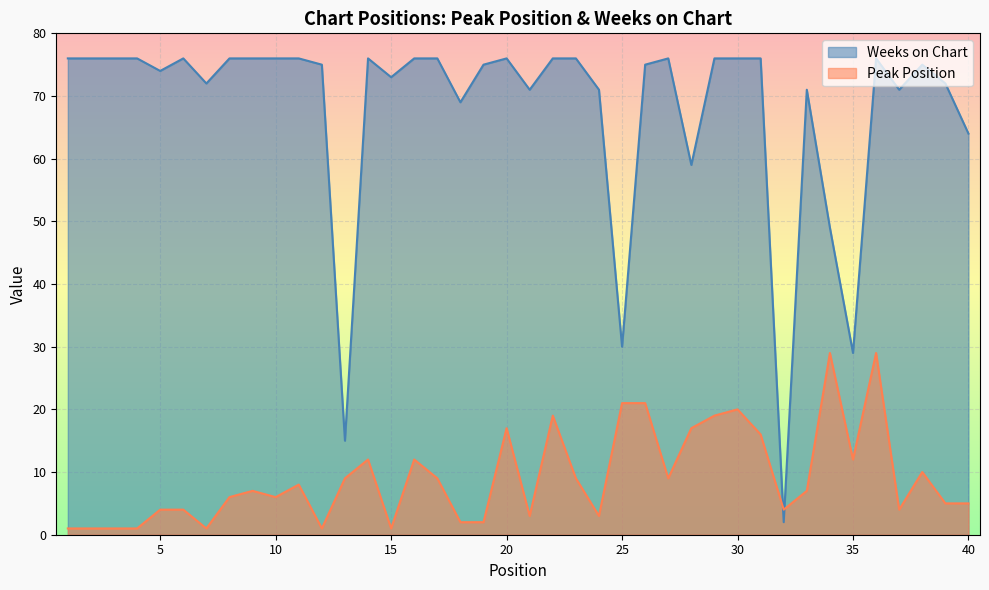

Where is the first local minimum for Weeks on Chart?

5